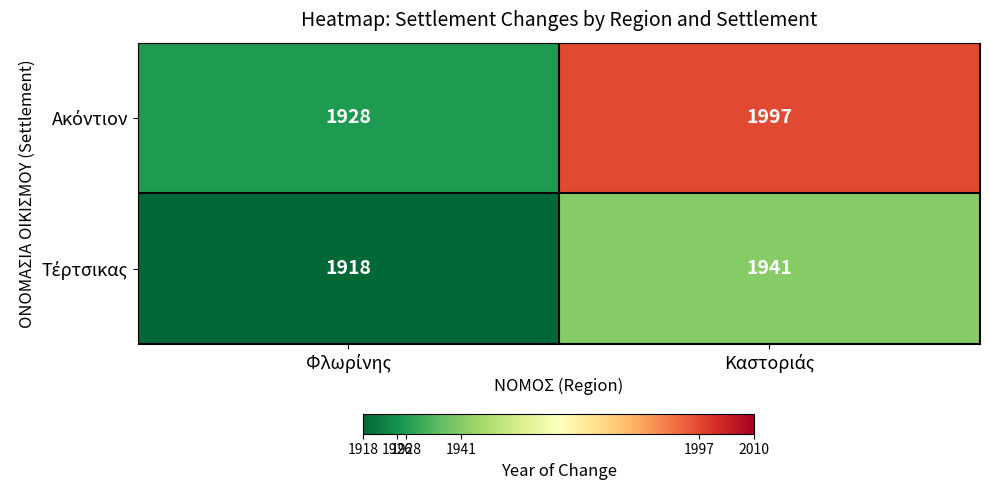

What is the greatest value displayed?

1997